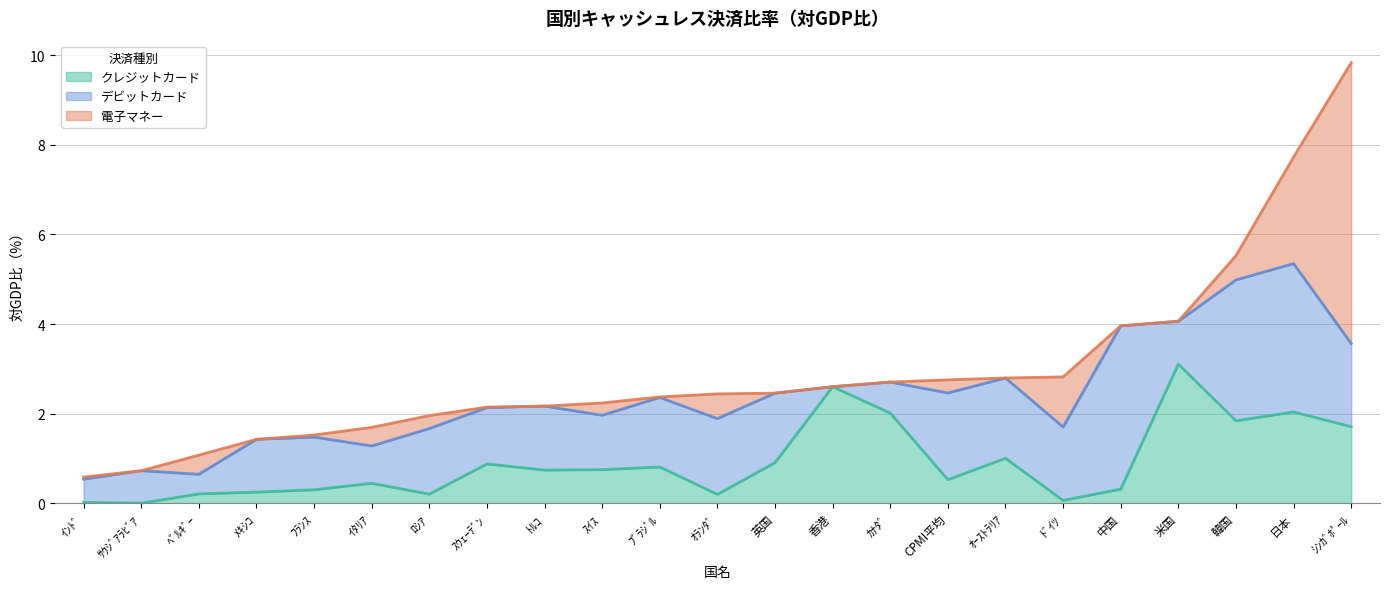

At 英国, list the series in order from smallest to largest.

電子マネー, クレジットカード, デビットカード